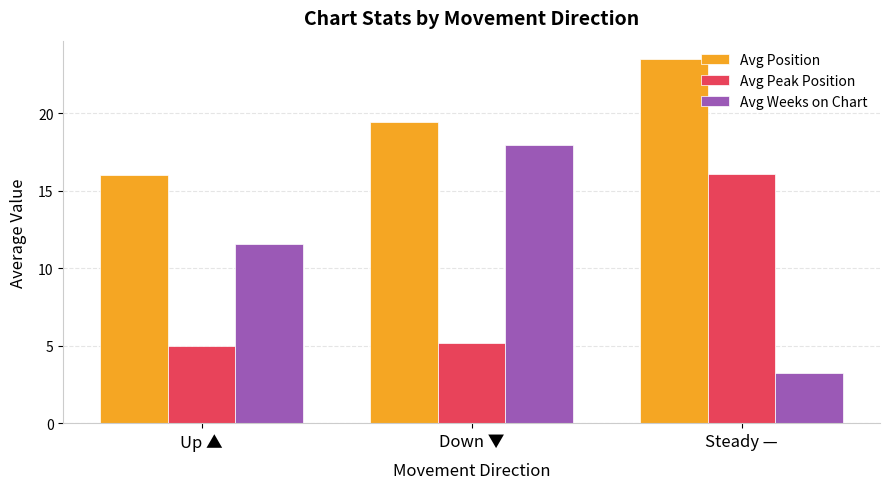

At which label does Avg Weeks on Chart first exceed 11?

Up ▲